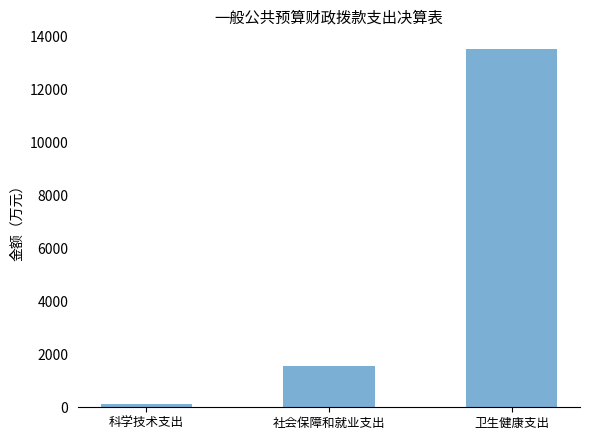

What is the change in value from 科学技术支出 to 社会保障和就业支出?

+1445.3